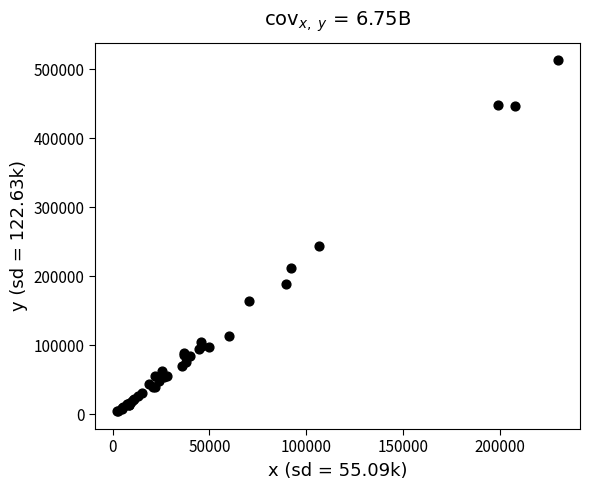

What Y value in the scatter plot is closest to 258396?

244100